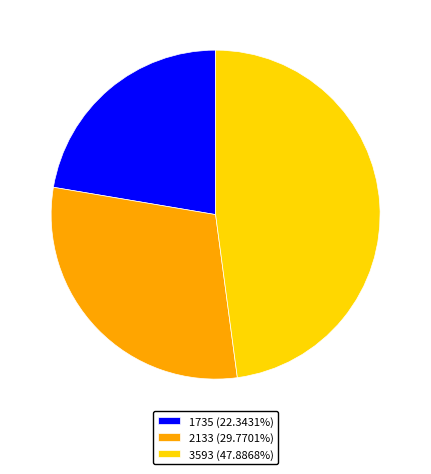

How many slices are in this pie chart?

3